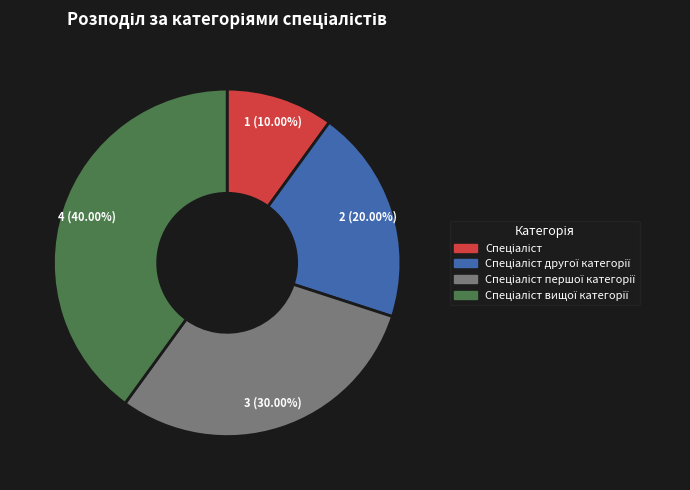

To the nearest percent, what is the average slice percentage?

25%